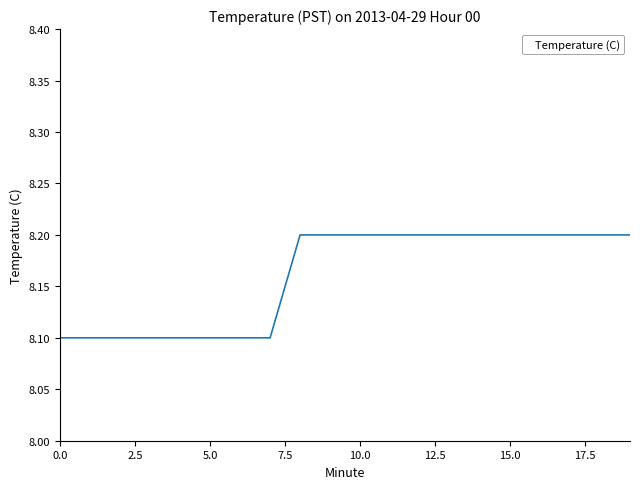

What is the greatest value displayed?

8.2